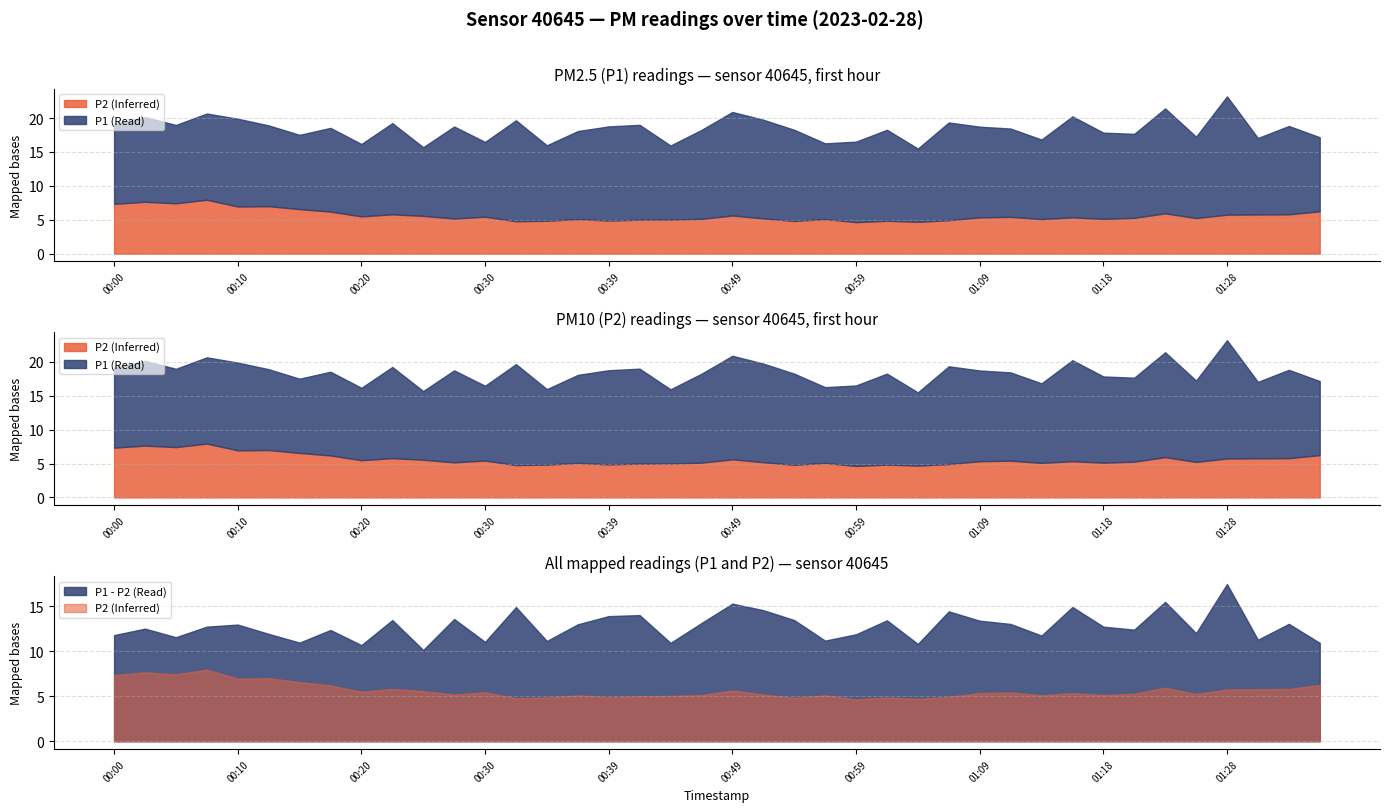

How many lines are shown in the chart?

2